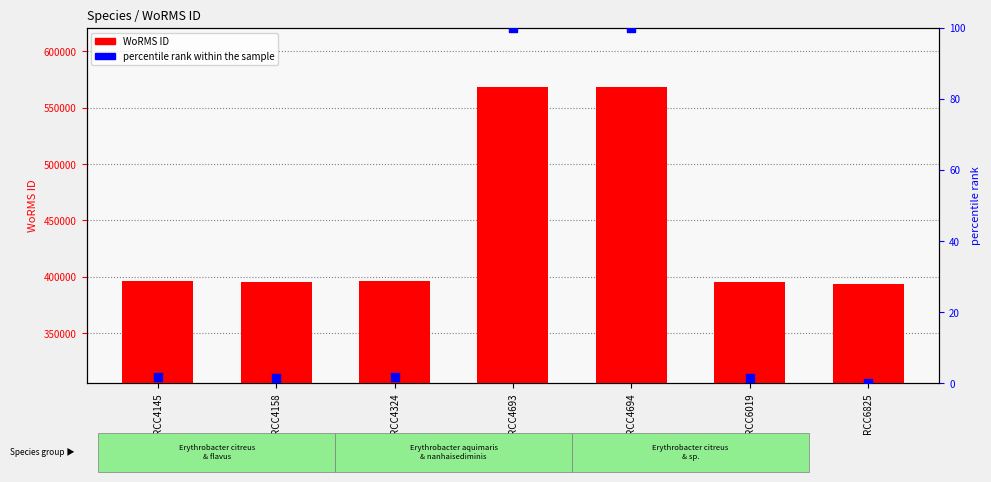

At how many categories does at least one series exceed 471715?

2